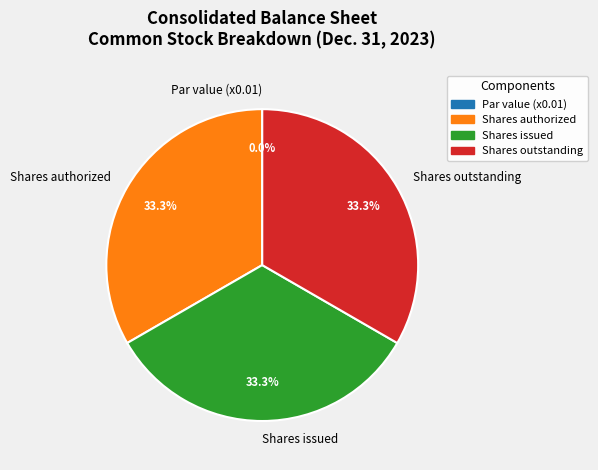

What is the total percentage of Shares issued and Shares authorized?

66.7%